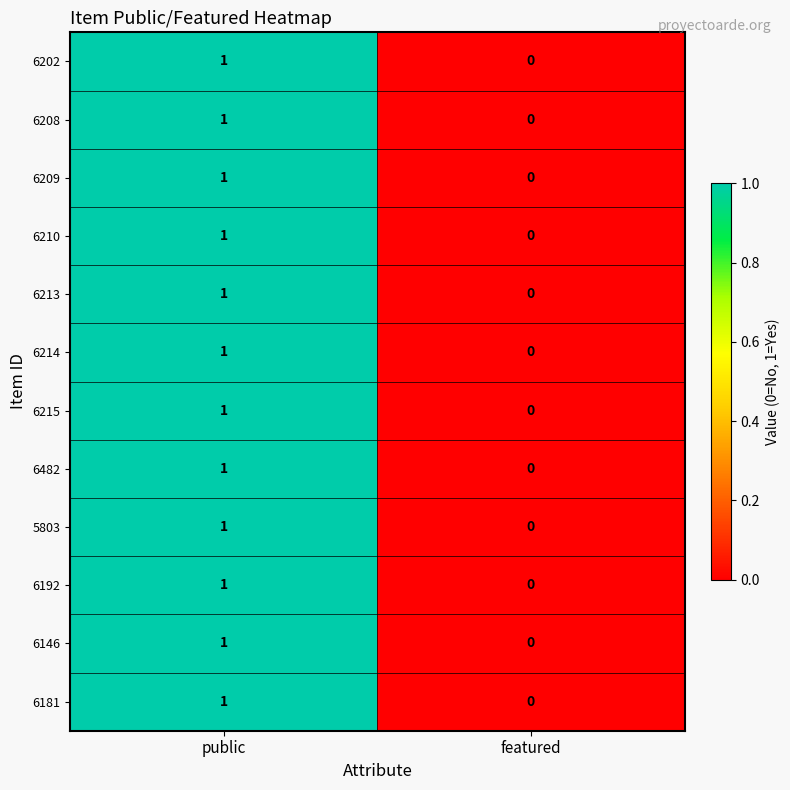

Is the value of 5803 at featured greater than the value of 6210 at public?

No